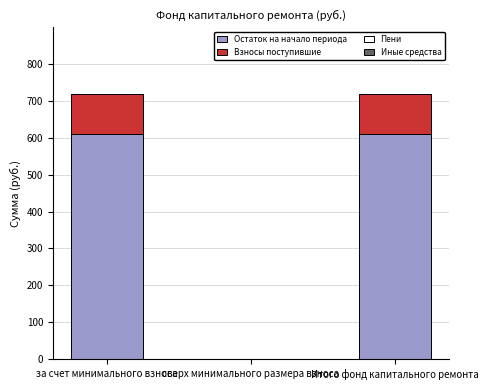

The value of Остаток на начало периода at сверх минимального размера взноса is 0.0. True or false?

True